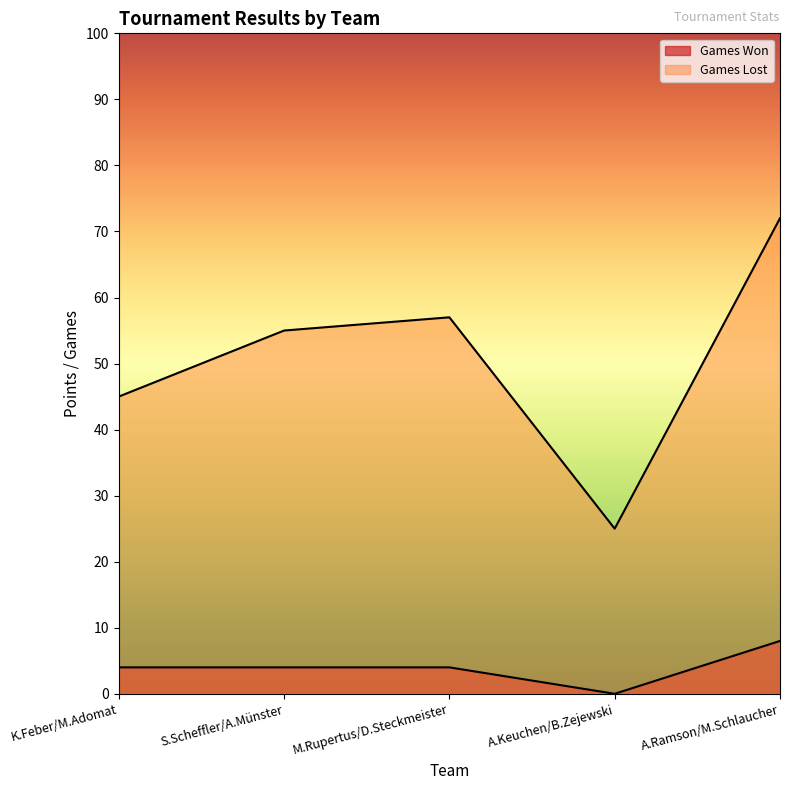

How many values in the Games Lost series exceed 55?

2